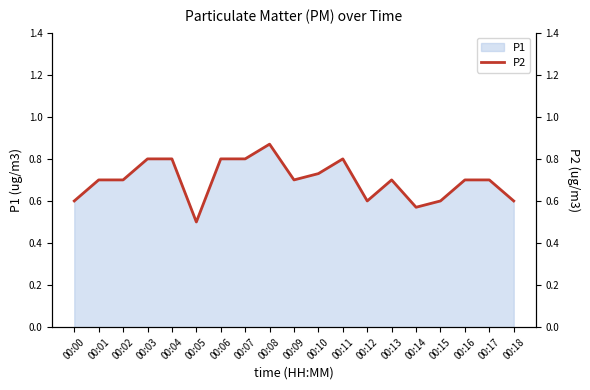

What is the greatest value displayed?

0.9